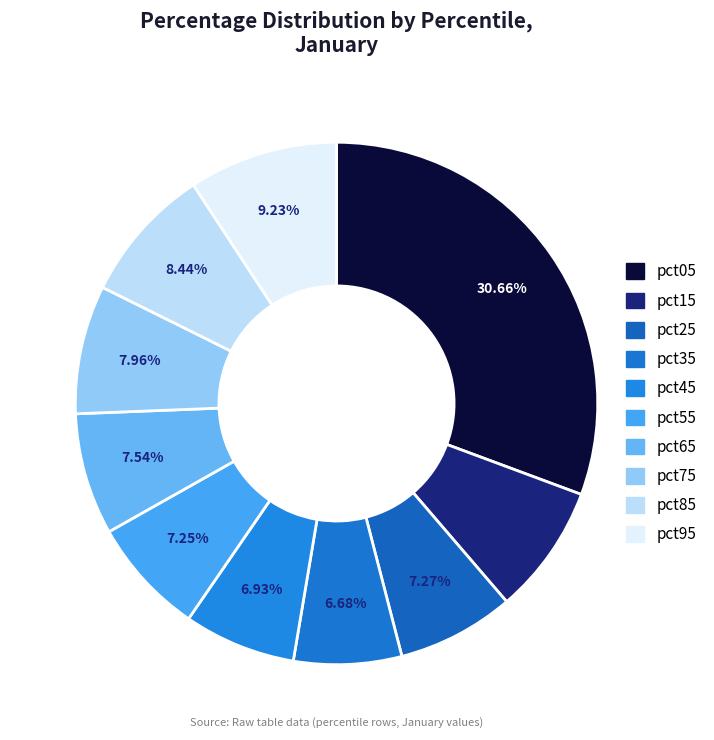

Is pct85 the majority of the pie?

No